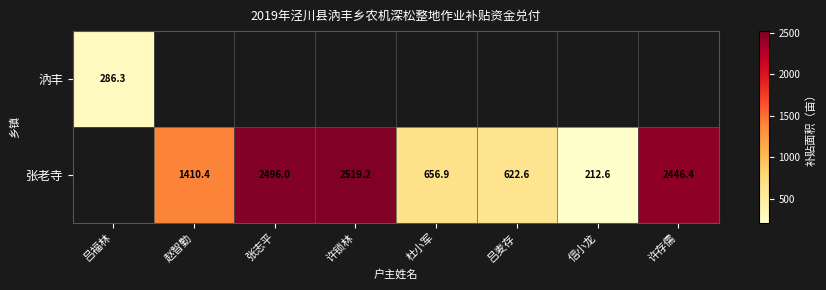

Is the value of 汭丰 at 吕福林 greater than the value of 张老寺 at 张志平?

No